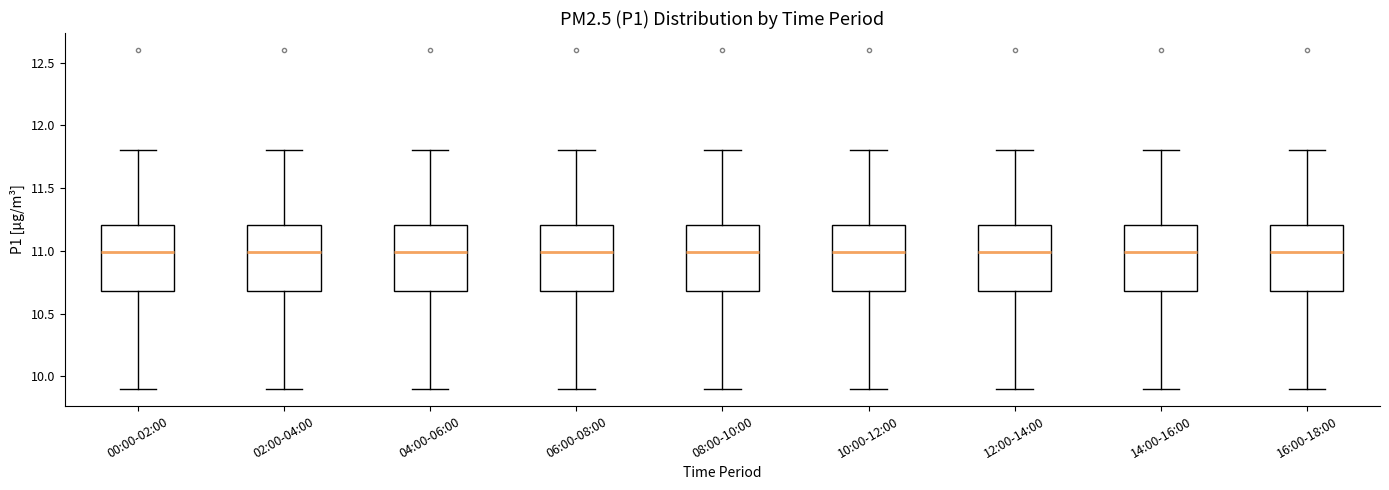

Where does the lower whisker of the box for 16:00-18:00 end on the y-axis? The values are not printed on the chart, so give them approximately, as read against the axis.

9.9